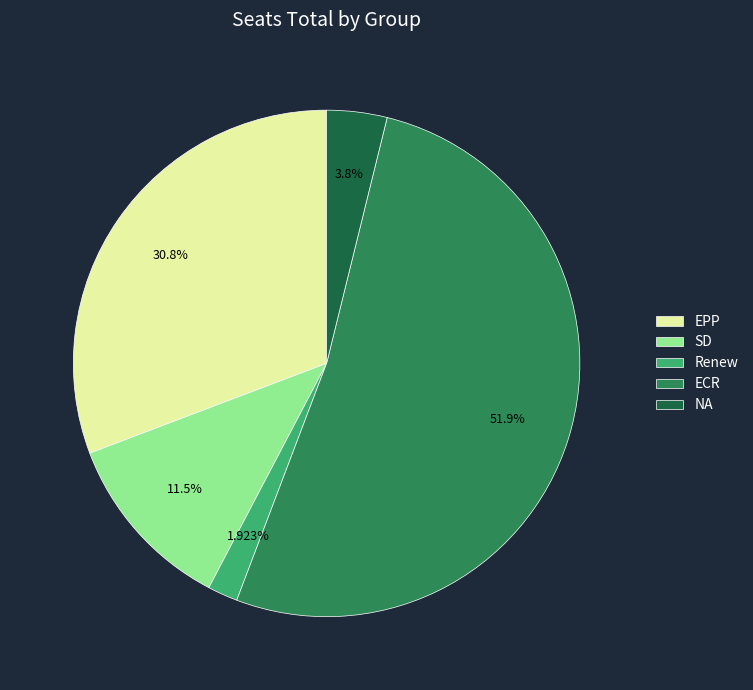

To the nearest percent, what is the difference between the NA and Renew slice percentages?

2%